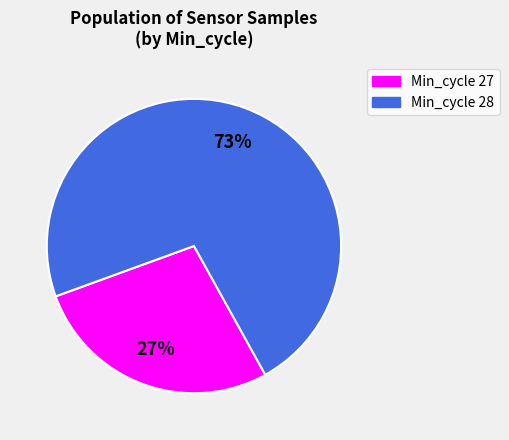

What percentage is the Min_cycle 28 slice, to the nearest percent?

73%